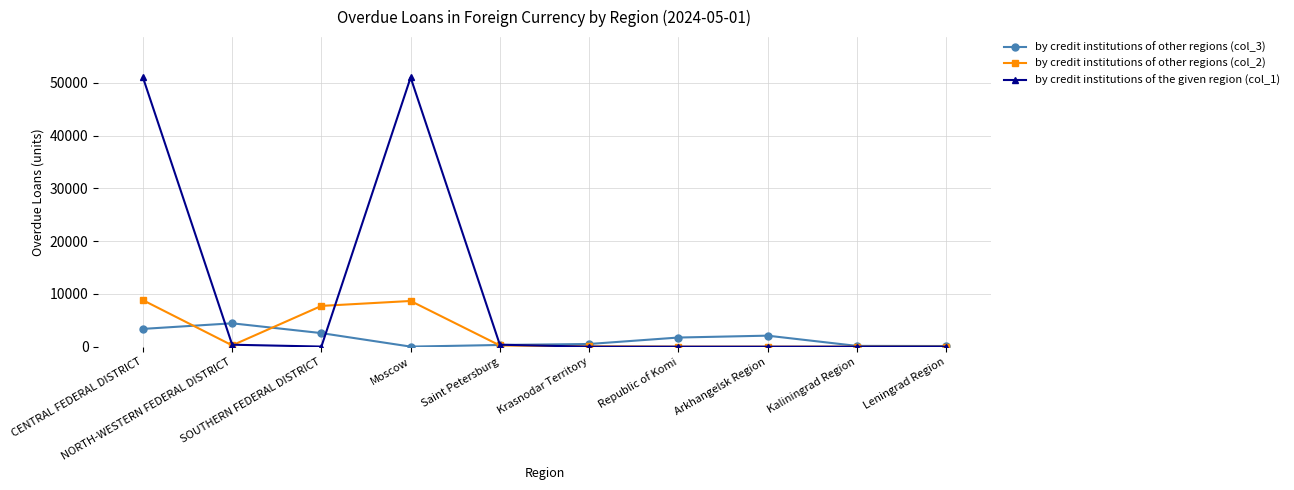

What is the maximum value shown in the chart?

51028